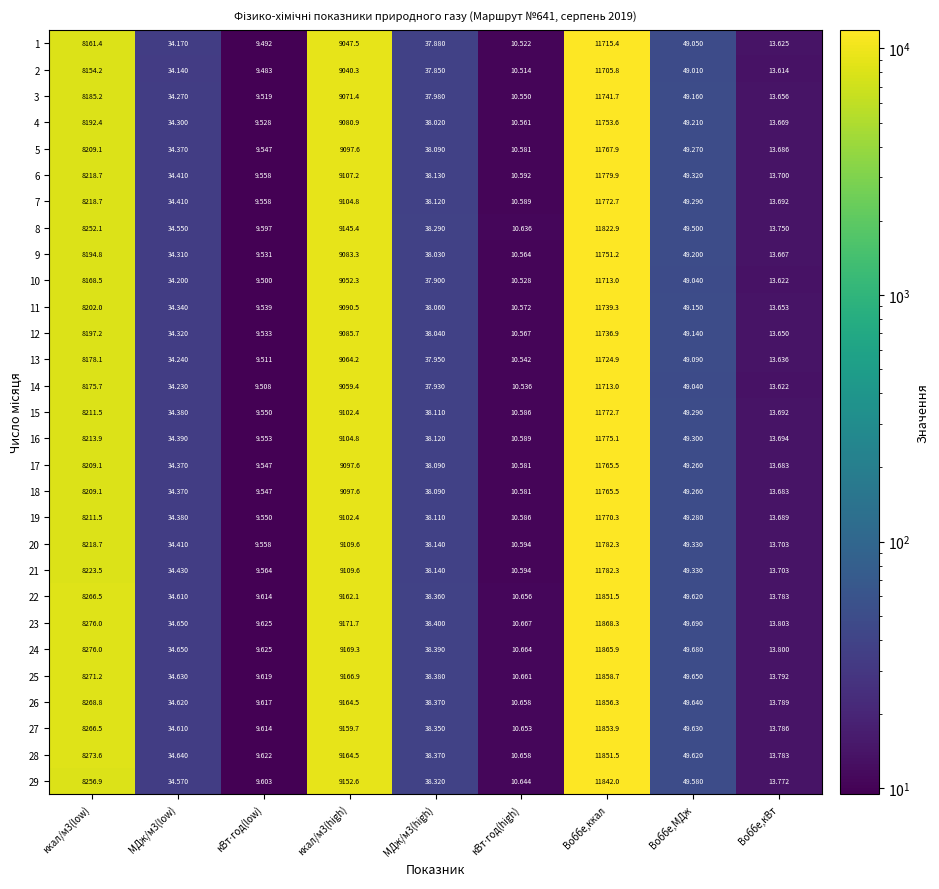

Which series has the widest spread of values?

23